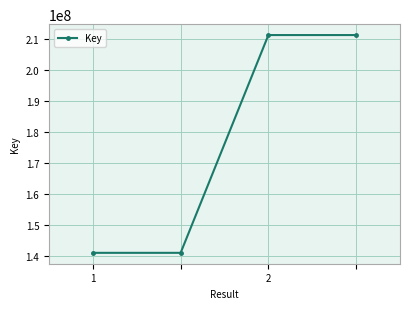

True or false: the data has more than 1 interior local peaks.

False